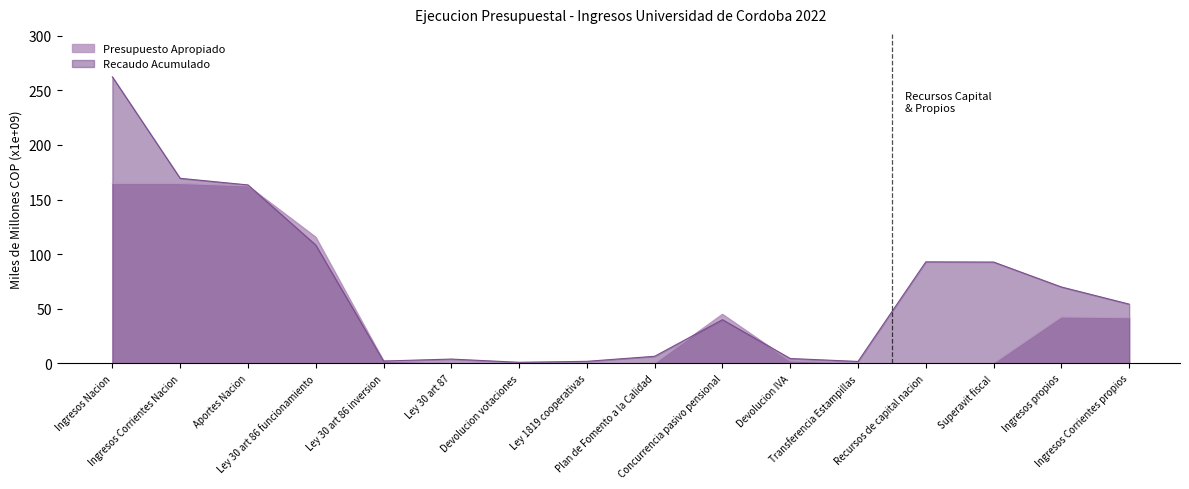

What is the label of the 13th point from the left?

Recursos de capital nacion